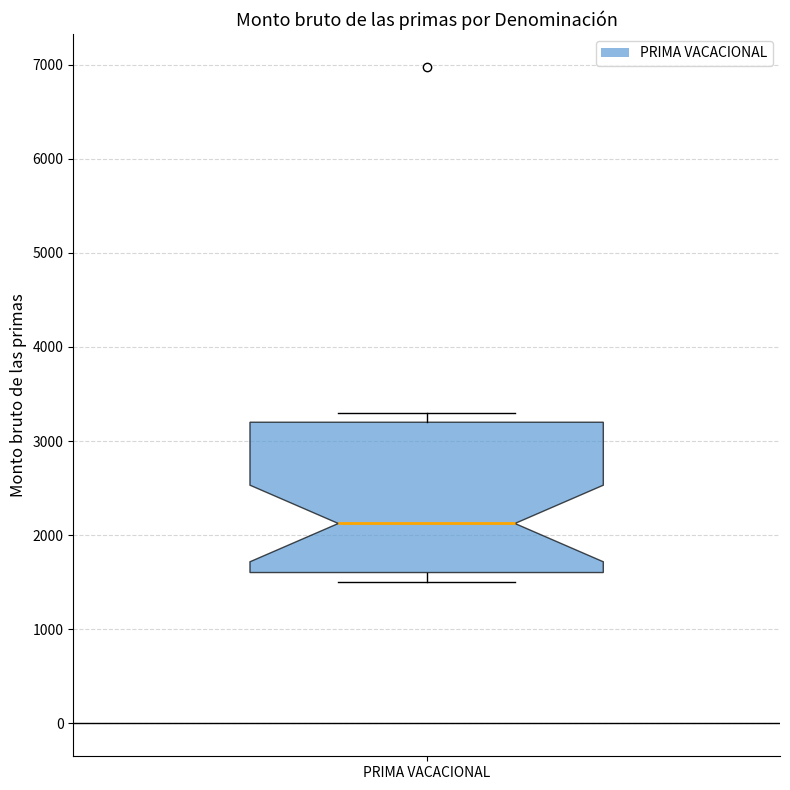

Transcribe this box plot: give where the median line is, the range the box spans, and where the two whiskers end, as read against the y-axis. The values are not printed on the chart, so give them approximately, as read against the axis.

median 2100, box 1600 to 3200, whiskers 1500 to 3300